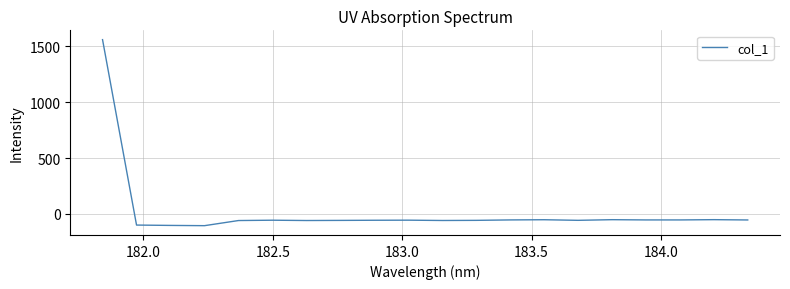

How many positive values are there?

1